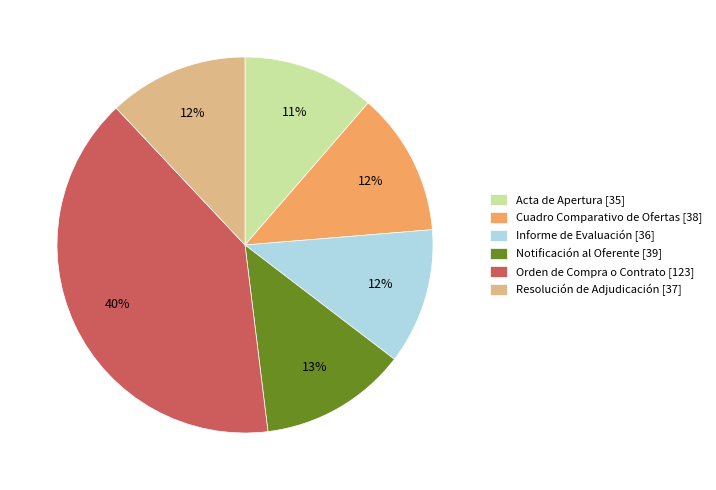

Is there a majority slice in this chart?

No